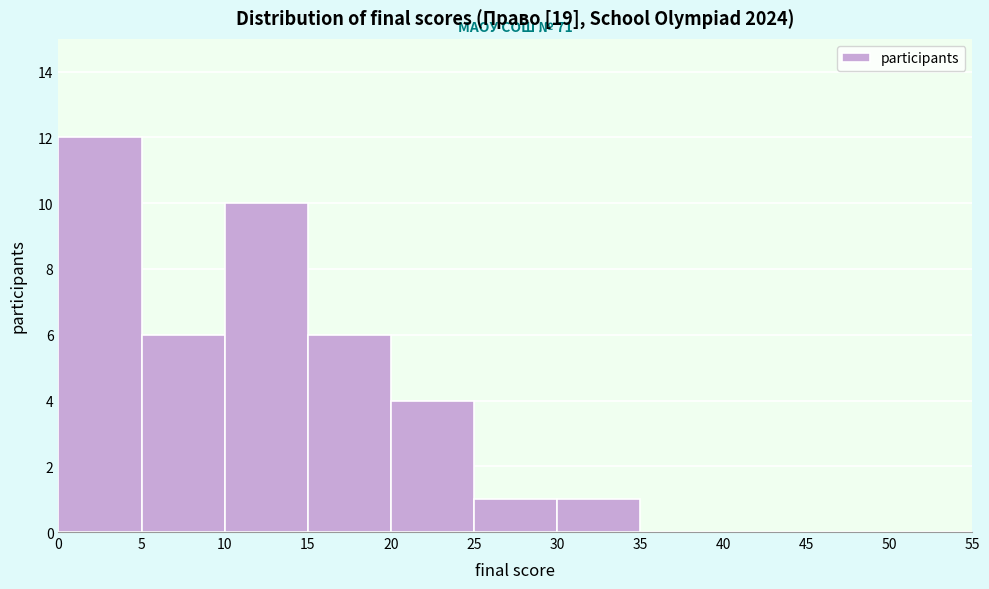

Over which range of the x-axis is the bar tallest?

0 to 5